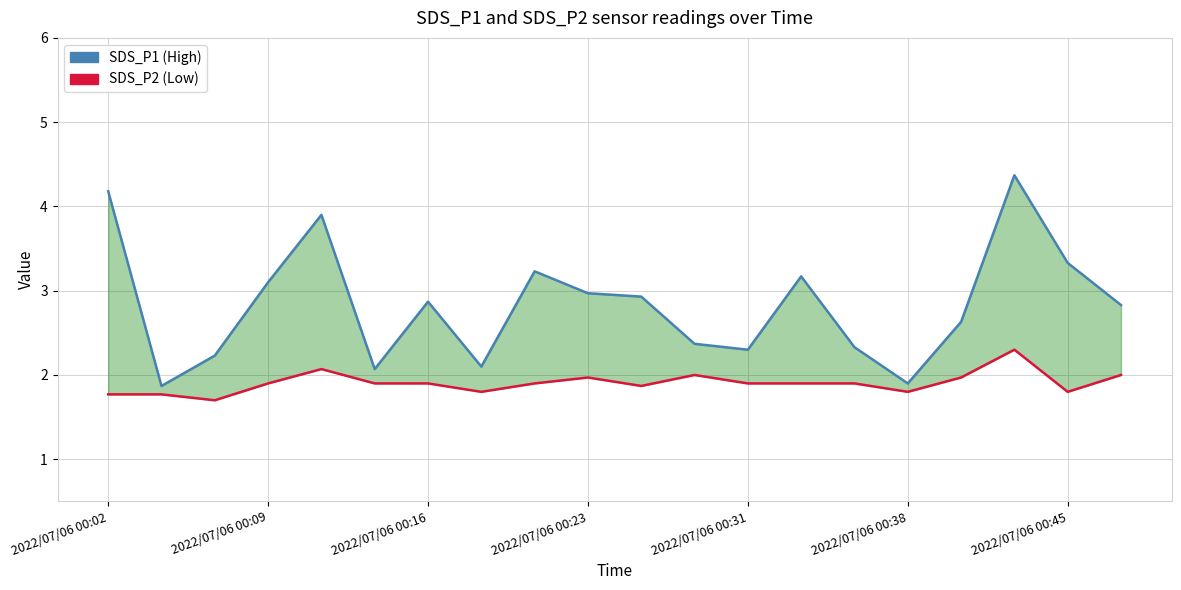

Does the chart have visible grid lines?

Yes